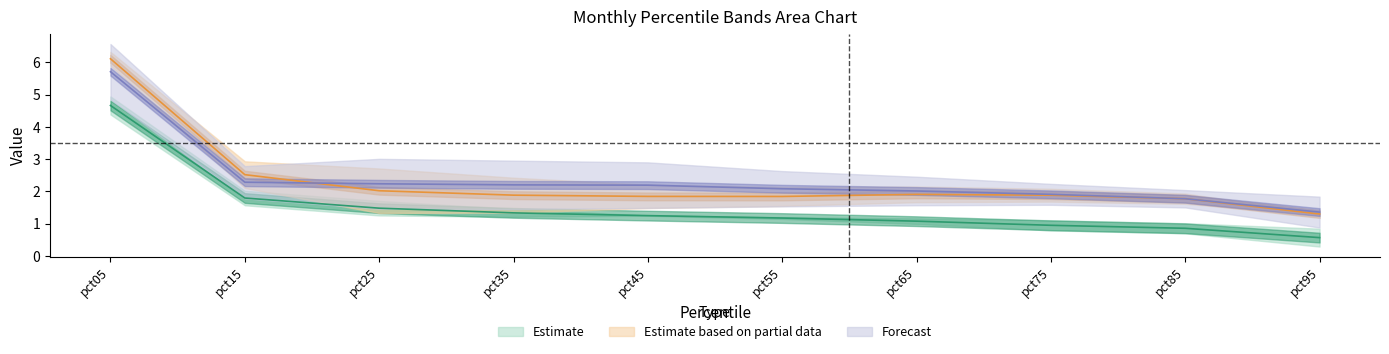

Is it true that Feb equals 1.2 at pct35?

False